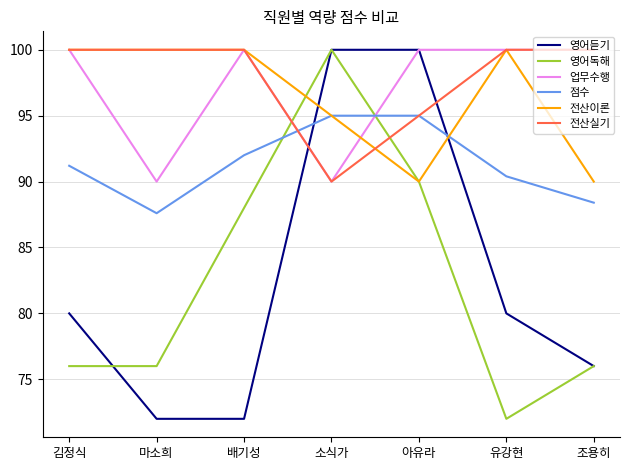

What is the highest value of the 점수 series?

95.0